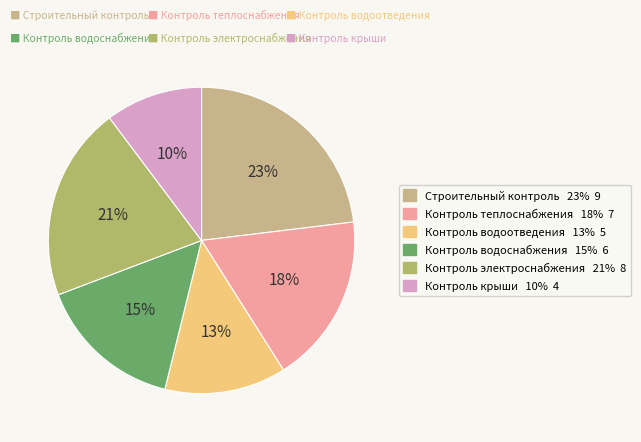

Is there a majority slice in this chart?

No